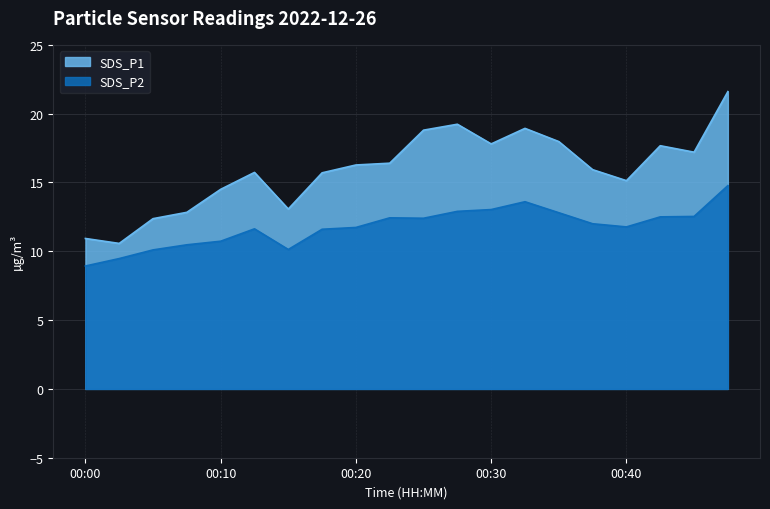

Count the number of categories in the chart.

20